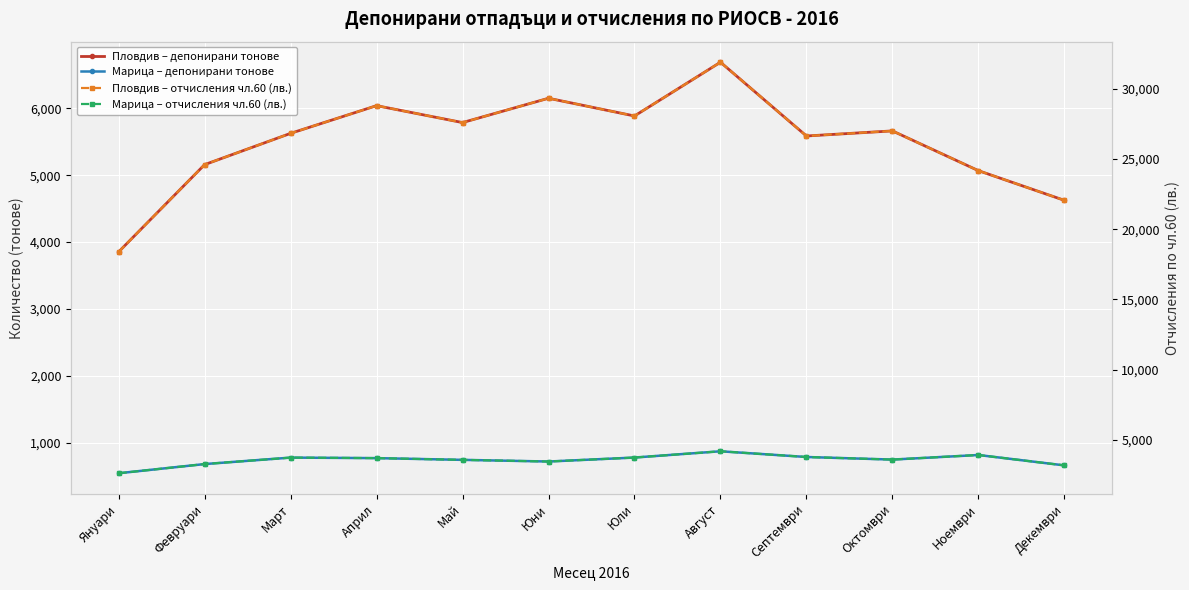

How many data points in Марица – депонирани тонове are above 775?

6